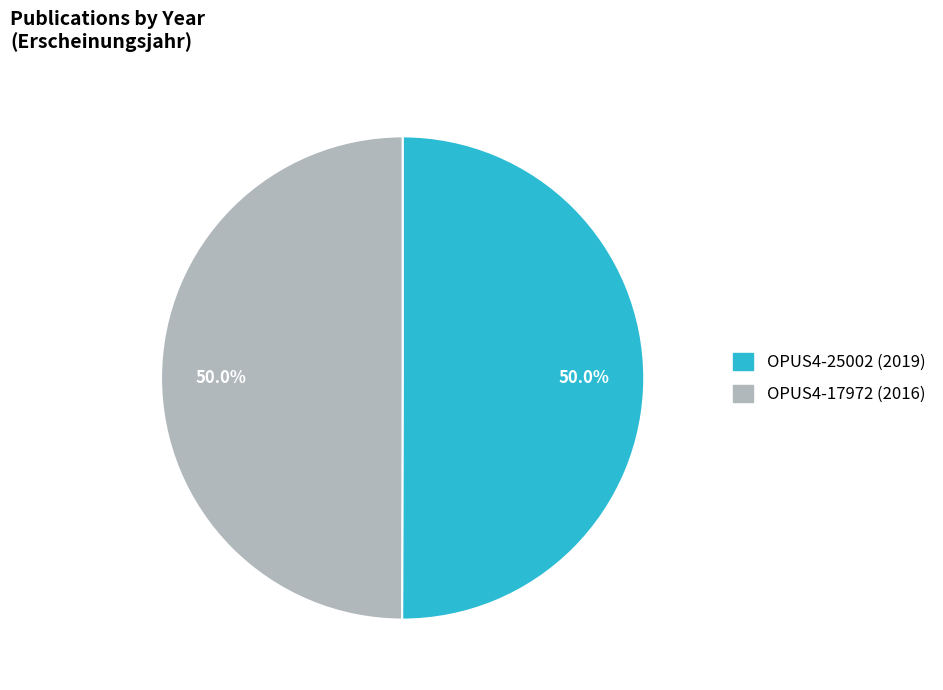

How many segments does this pie chart have?

2